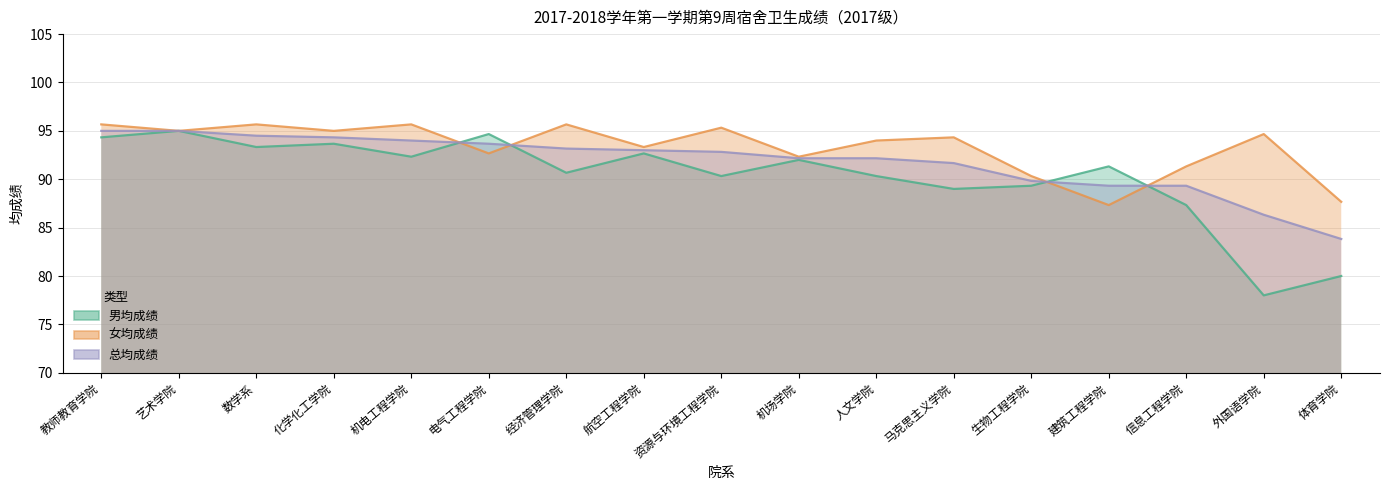

What position from the right is 教师教育学院?

17